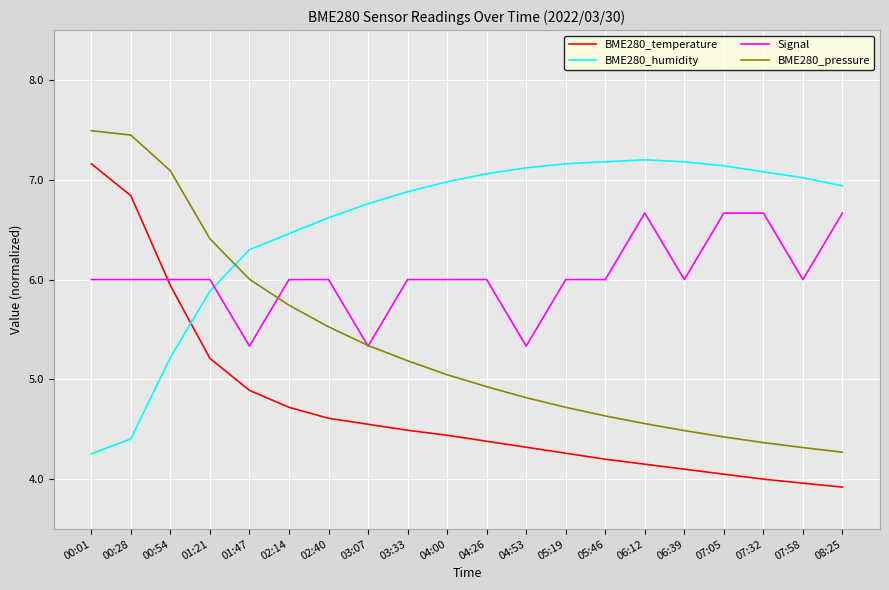

What is the average value of the Signal series?

6.0